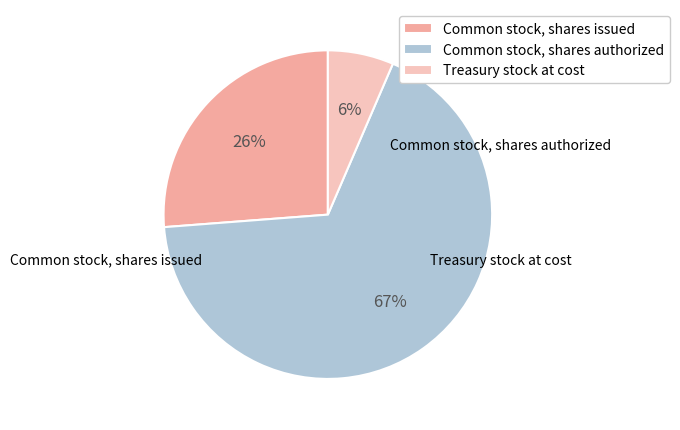

What is the ratio of the value at Treasury stock at cost to the value at Common stock, shares authorized?

0.1